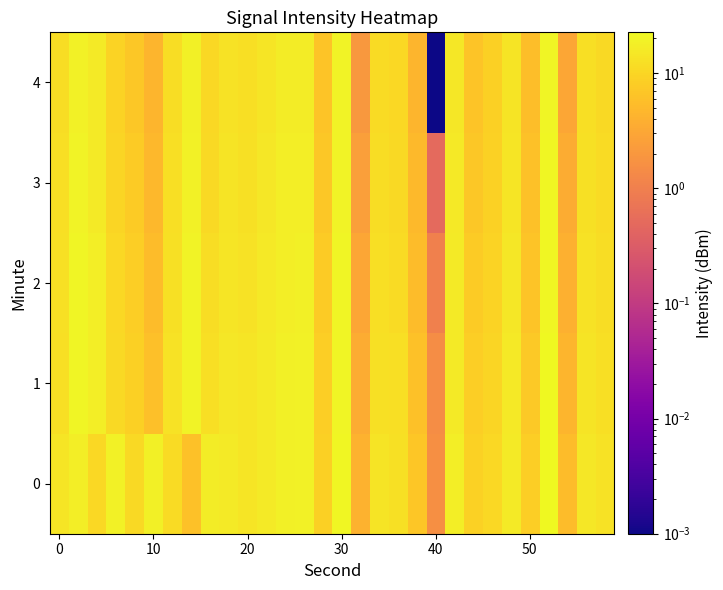

How many data points does each series have?

30